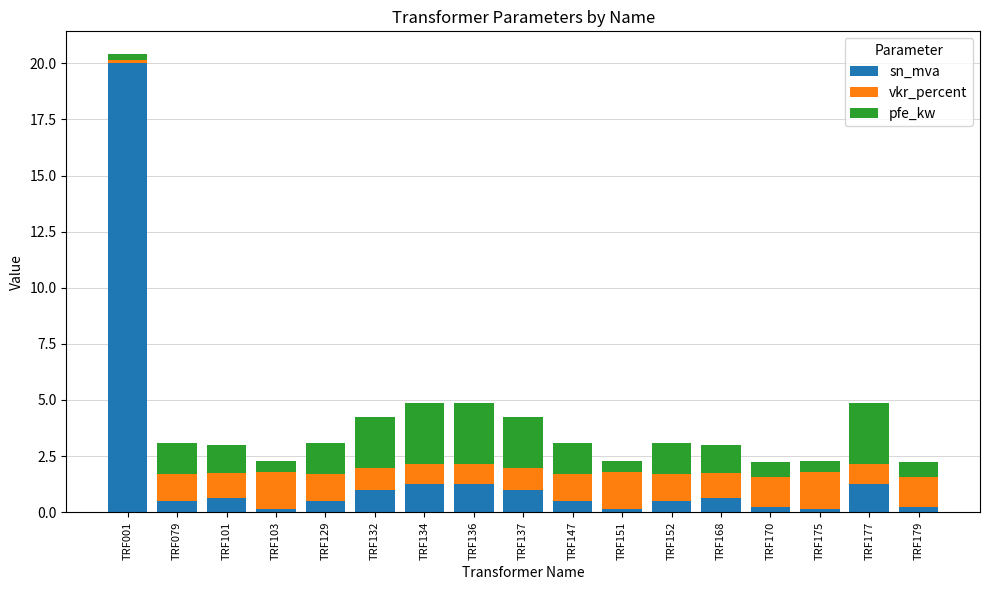

What is the total value across all series at TRF147?

3.1